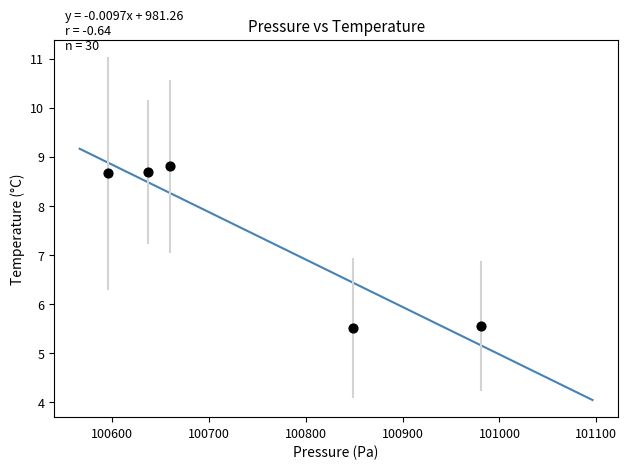

What is the average X value?

100744.2